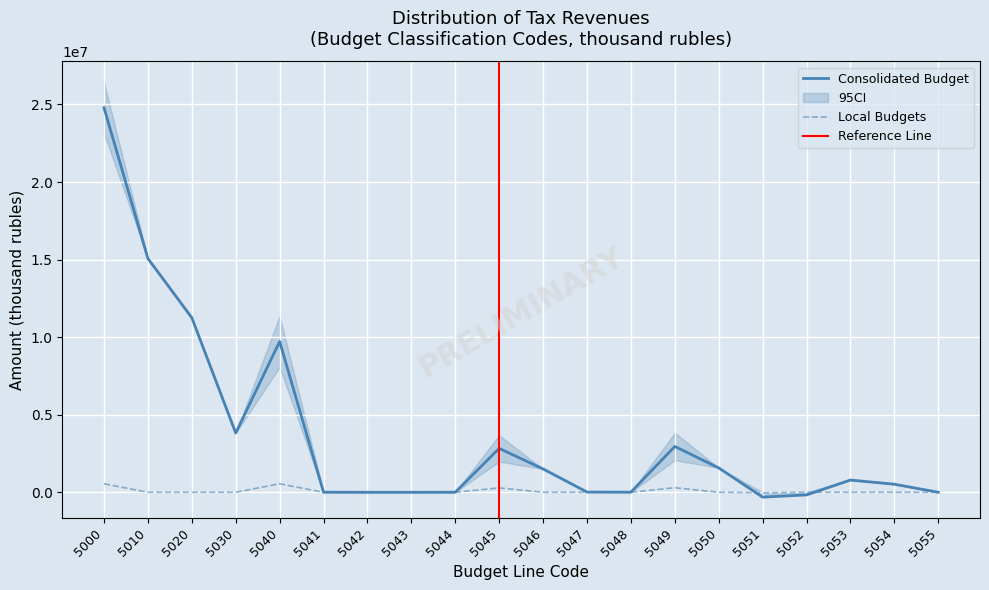

What is the minimum value shown in the chart?

-314389